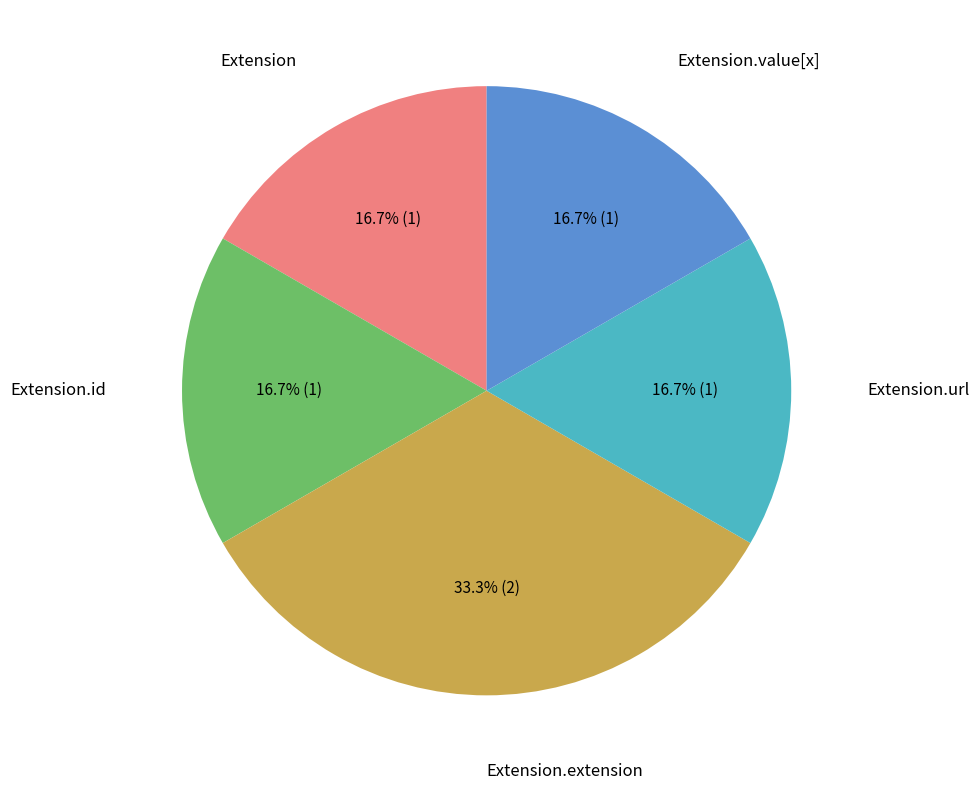

Is there any slice that represents more than half of the pie?

No